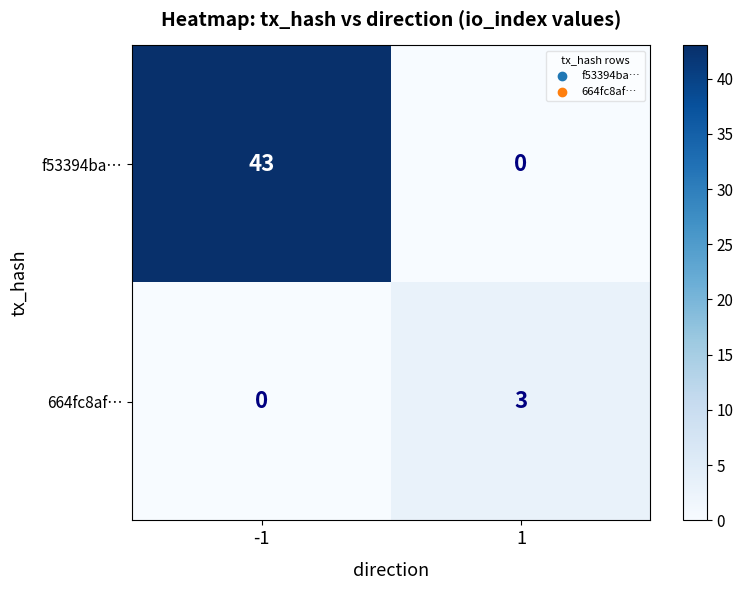

What is the difference between the highest and lowest values at 1?

3